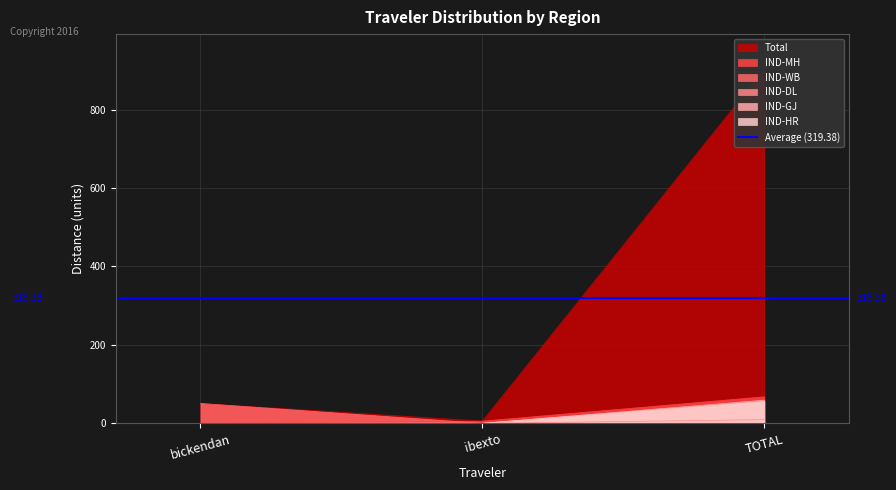

Which series has the widest spread of values?

Total